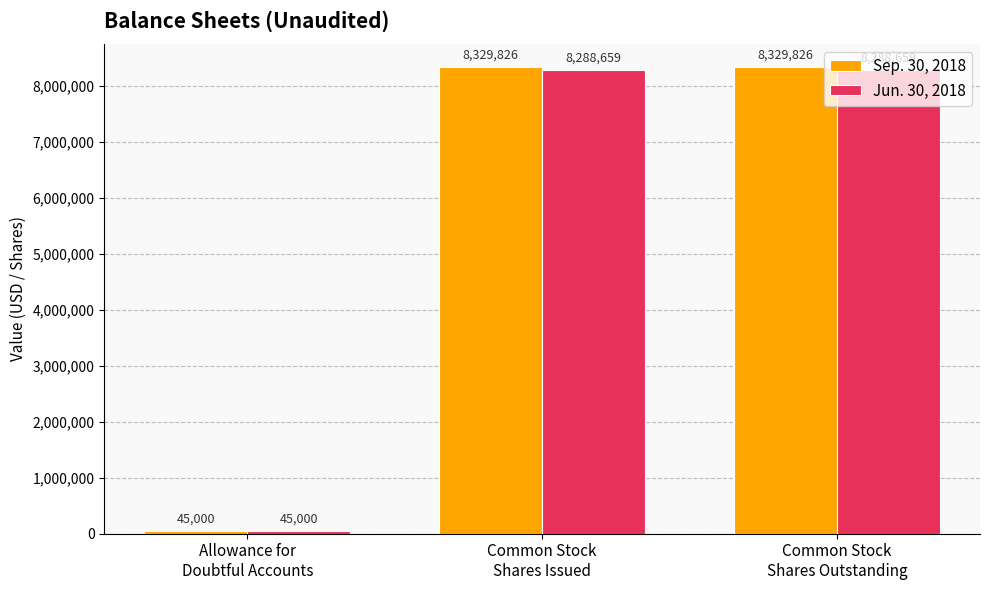

Which category has the lowest value in the Jun. 30, 2018 series?

Allowance for
Doubtful Accounts